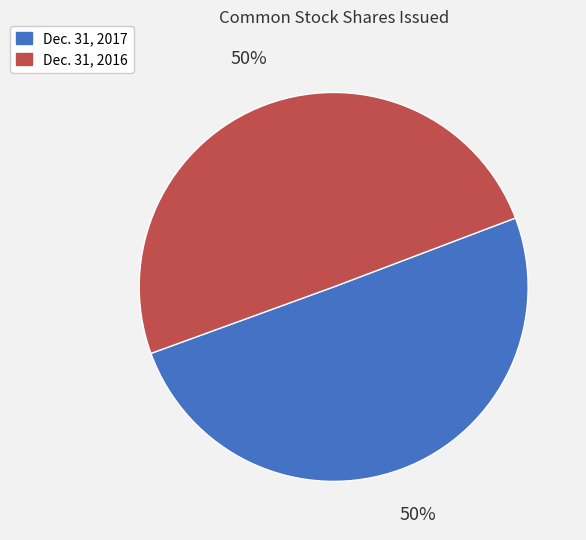

What is the ratio of the value at Dec. 31, 2016 to the value at Dec. 31, 2017?

1.0